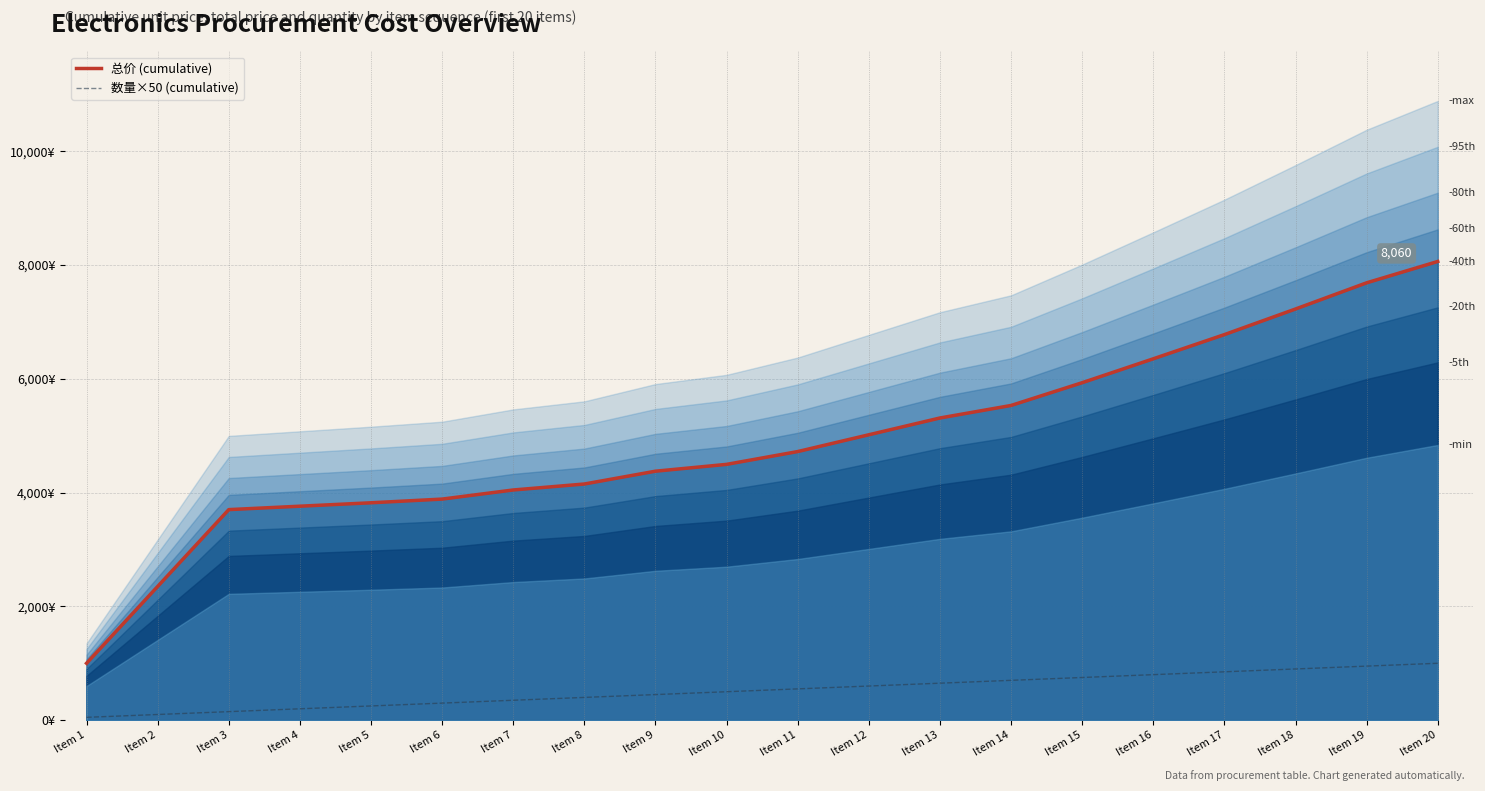

What are all the series names shown in the legend?

总价 (cumulative), 数量×50 (cumulative)